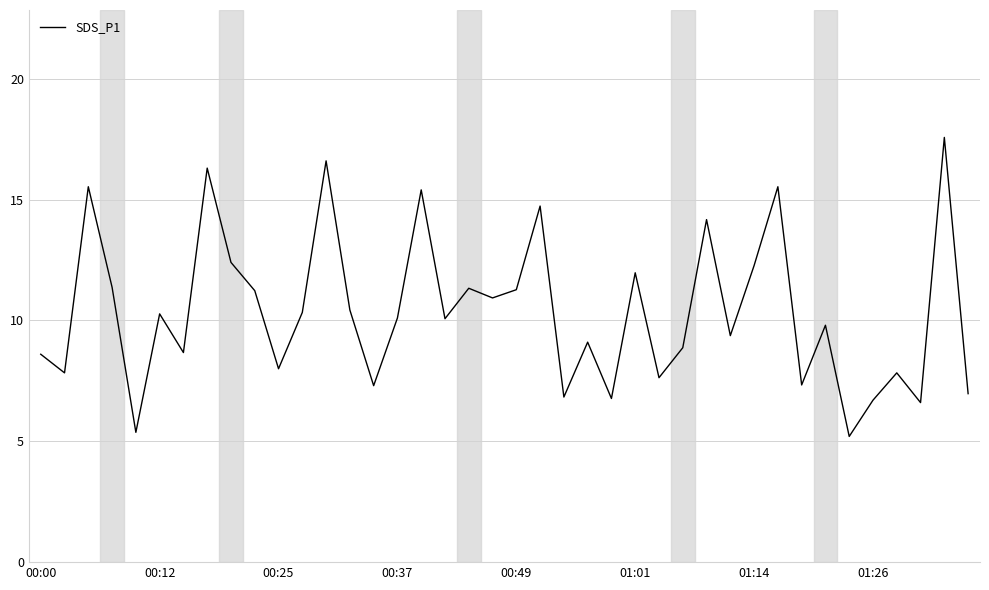

Is this an area chart (filled region under the line)?

No